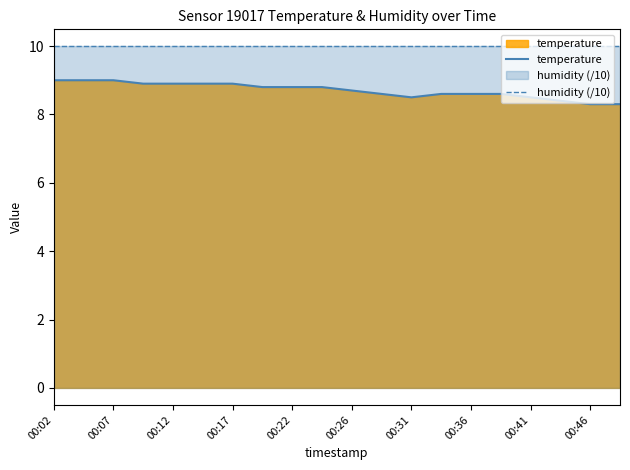

What position from the right is 00:02?

20